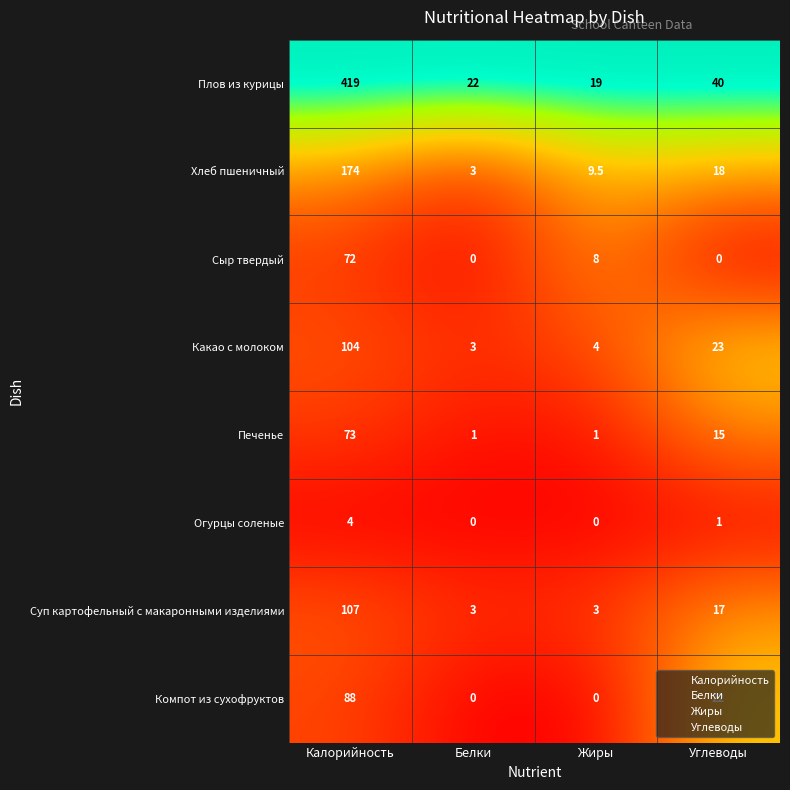

What is the sum of all Сыр твердый values?

80.0